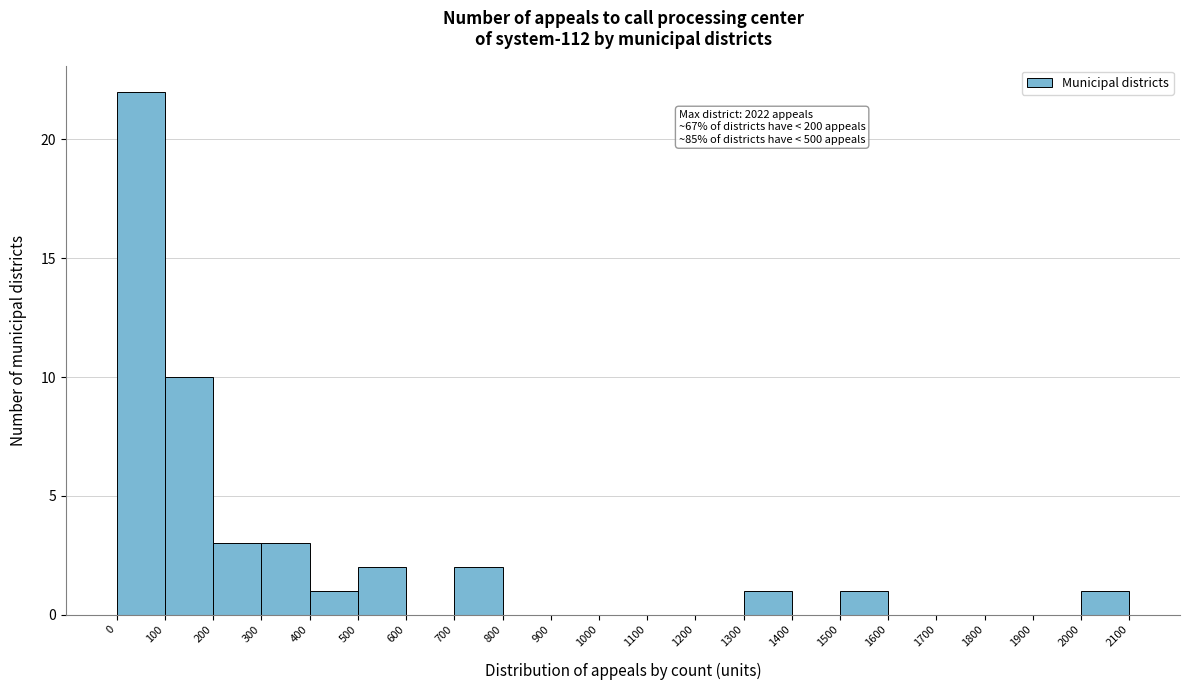

Over which range of the x-axis is the bar tallest?

0 to 100